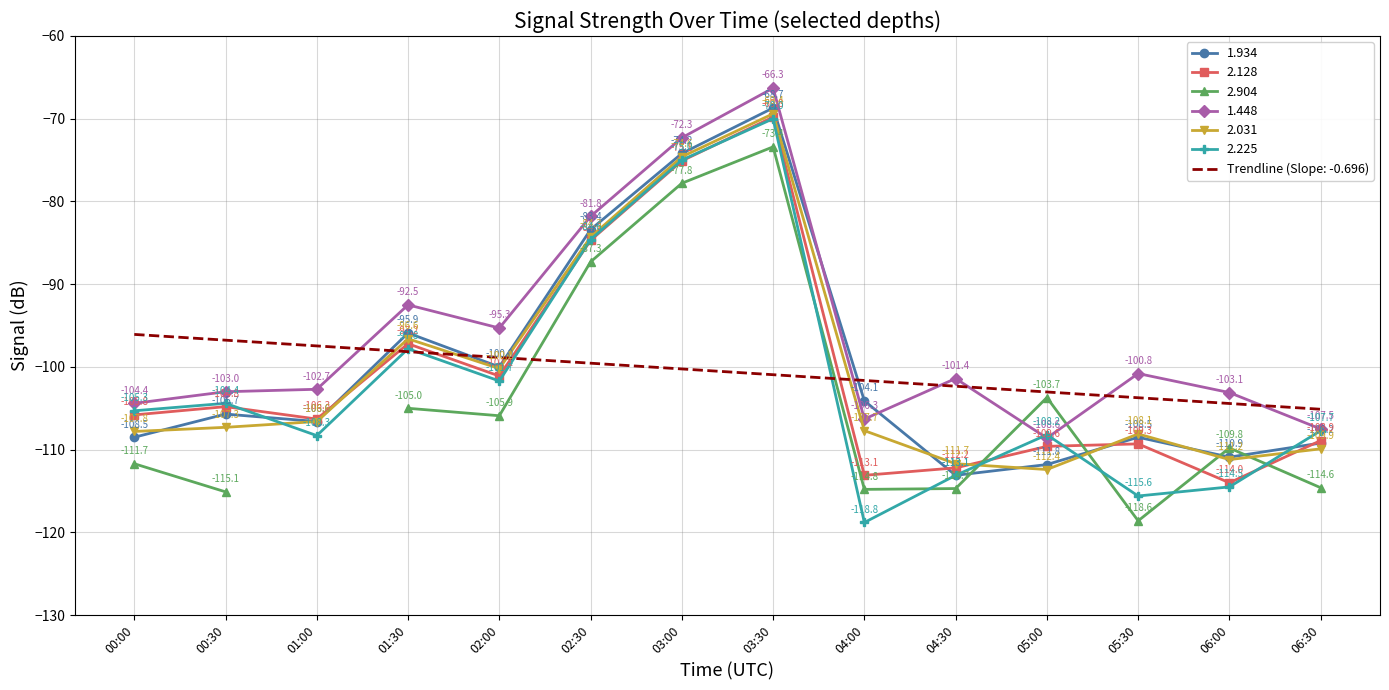

What is the sum of all 2.031 values?

-1407.8